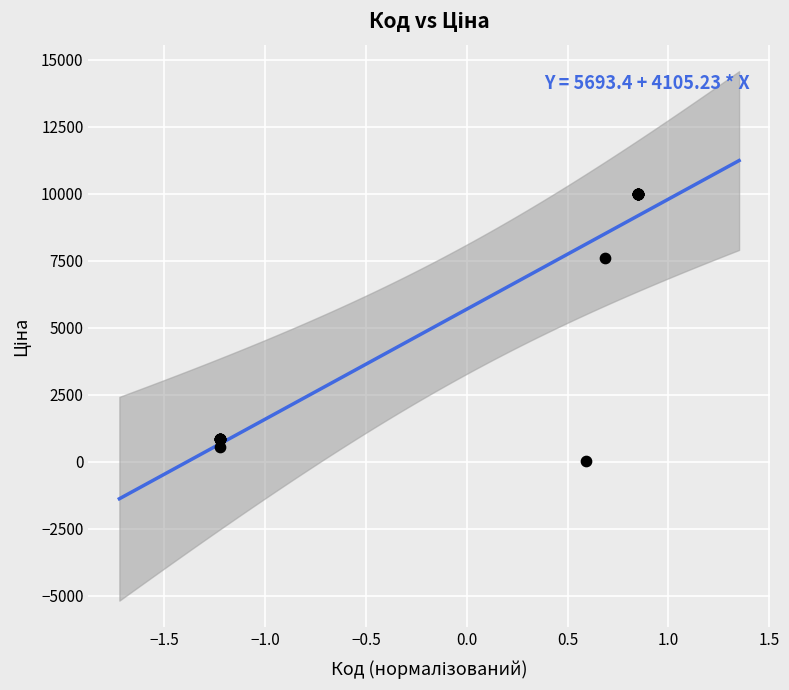

What Y value in the scatter plot is closest to 5003?

7596.5